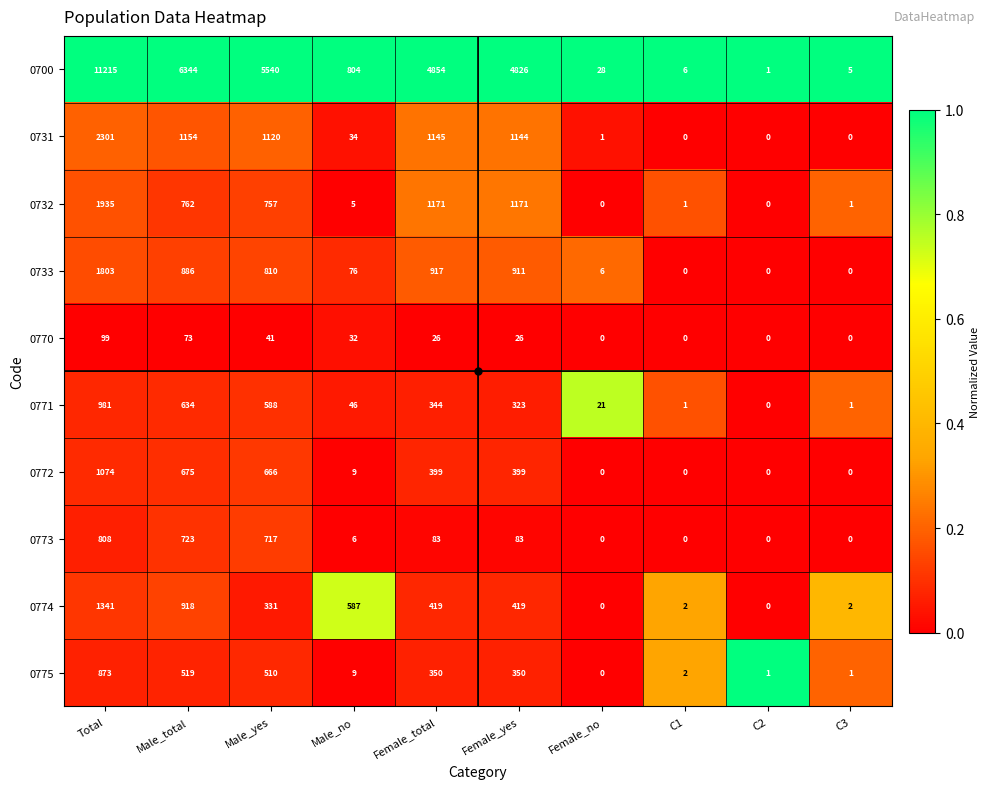

At which label does 0732 reach its peak?

Total